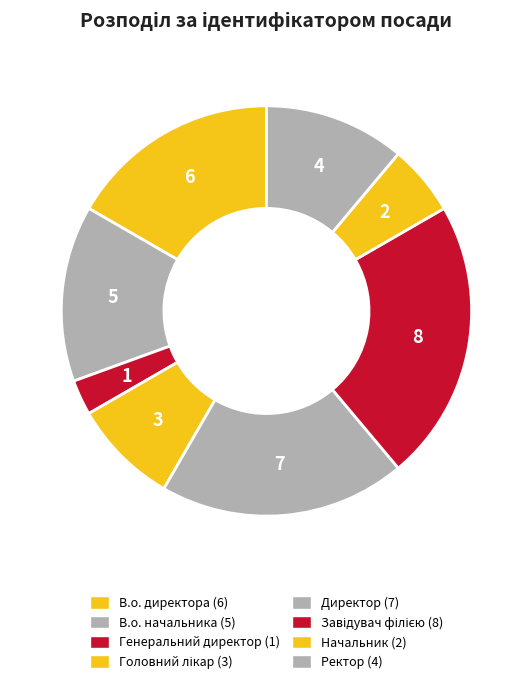

How many slices are in this pie chart?

8